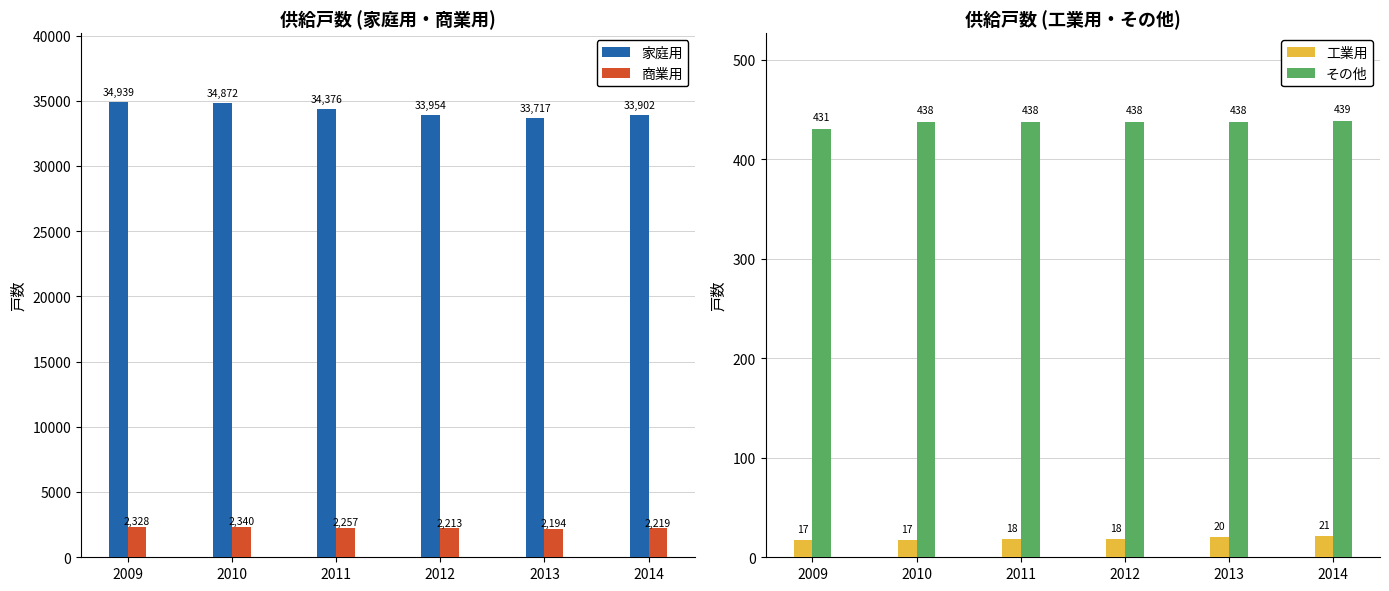

Reading left to right, transcribe all the data shown in this chart.

家庭用: 2009=34939	2010=34872	2011=34376	2012=33954	2013=33717	2014=33902
商業用: 2009=2328	2010=2340	2011=2257	2012=2213	2013=2194	2014=2219
工業用: 2009=17	2010=17	2011=18	2012=18	2013=20	2014=21
その他: 2009=431	2010=438	2011=438	2012=438	2013=438	2014=439